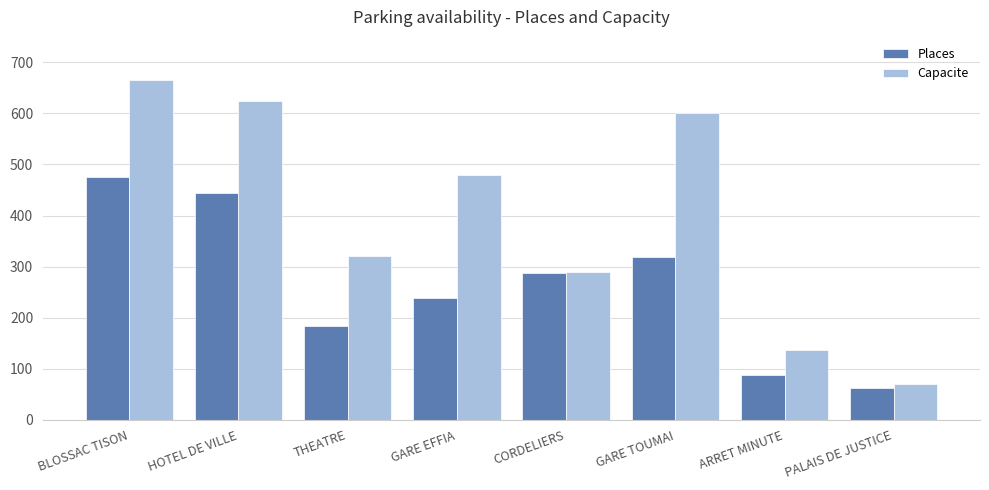

What is the maximum value shown in the chart?

665